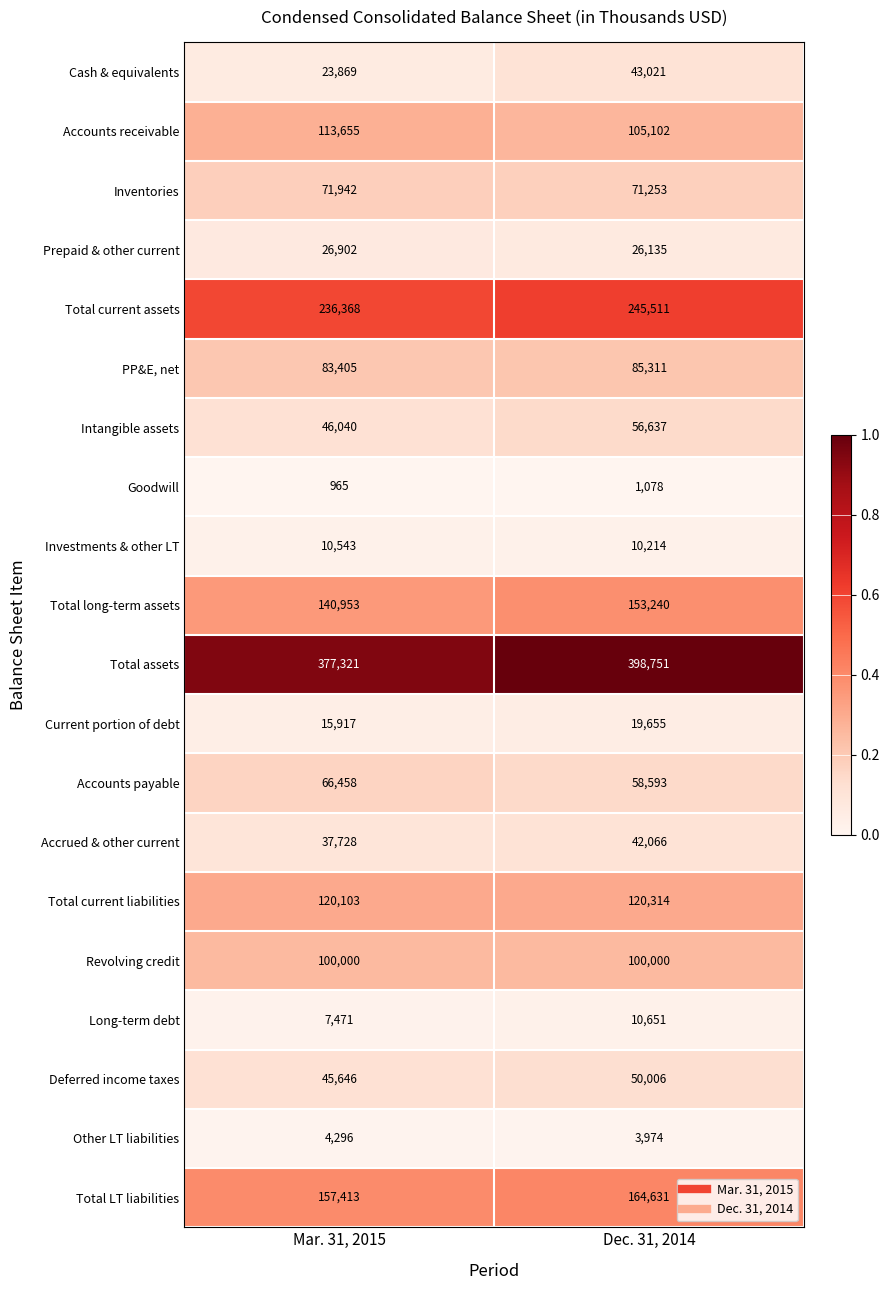

Which category has the lowest value across all series?

Mar. 31, 2015